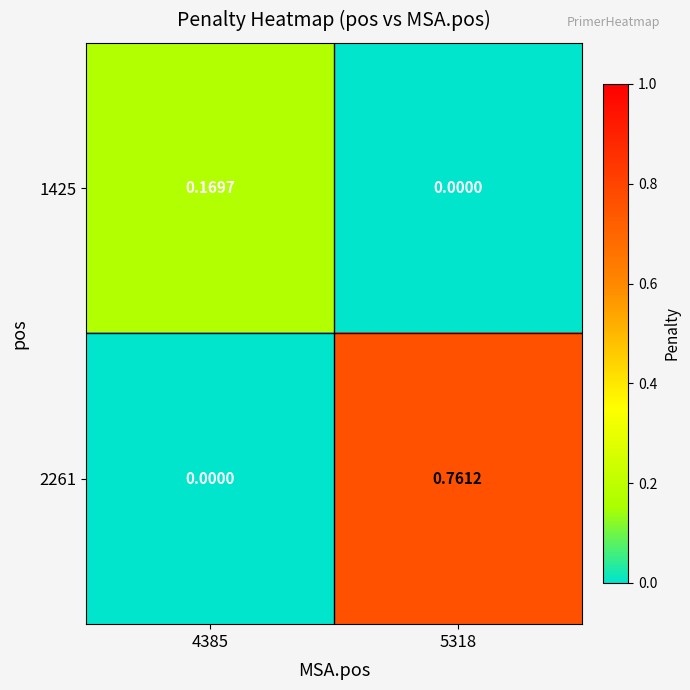

Which series has the largest total across all categories?

2261